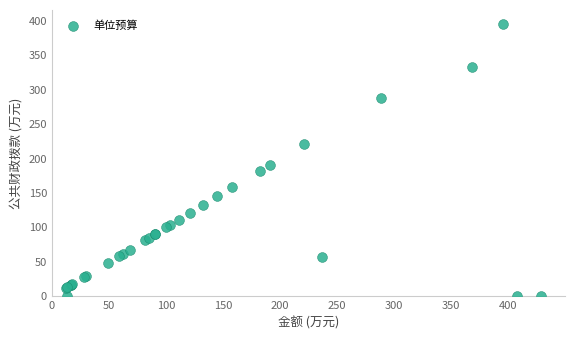

What Y value in the scatter plot is closest to 197?

190.9